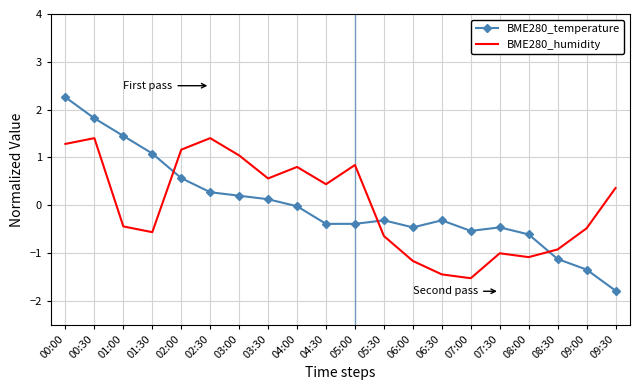

Where is BME280_humidity nearest to the value 0?

09:30